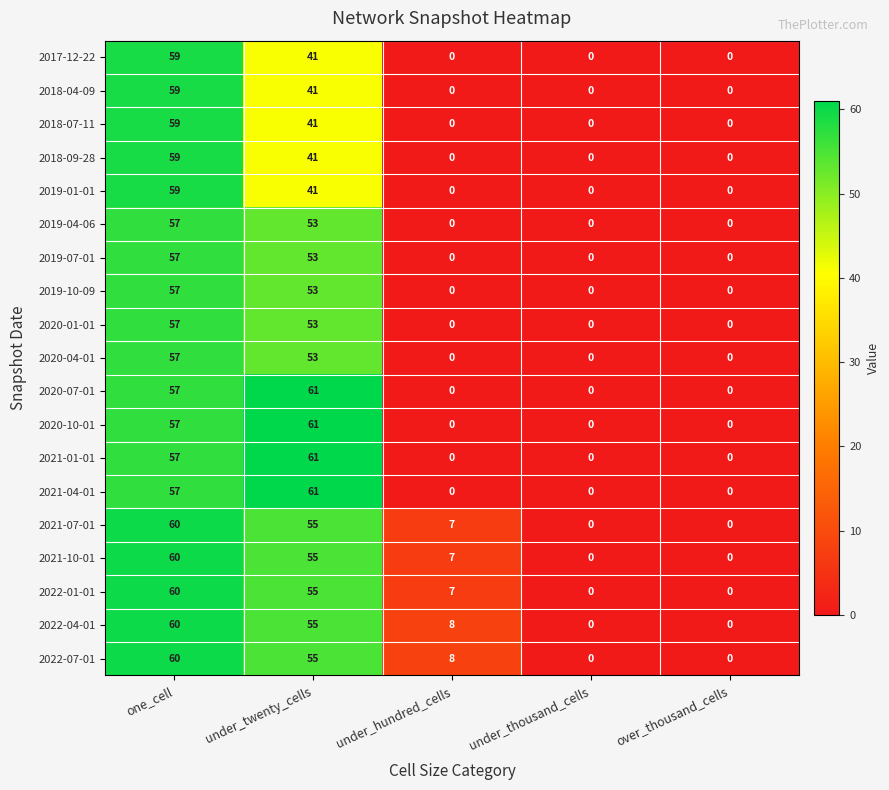

What is the difference between the highest and lowest values at one_cell?

3